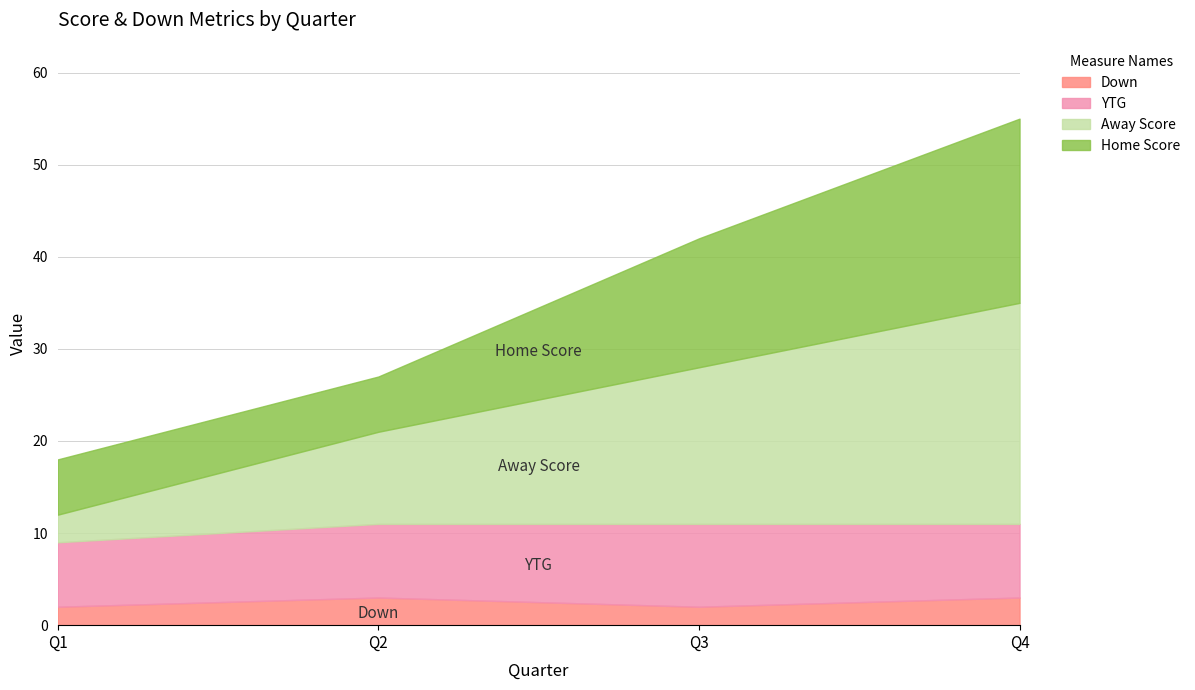

At which category does the chart reach its minimum across all series?

1